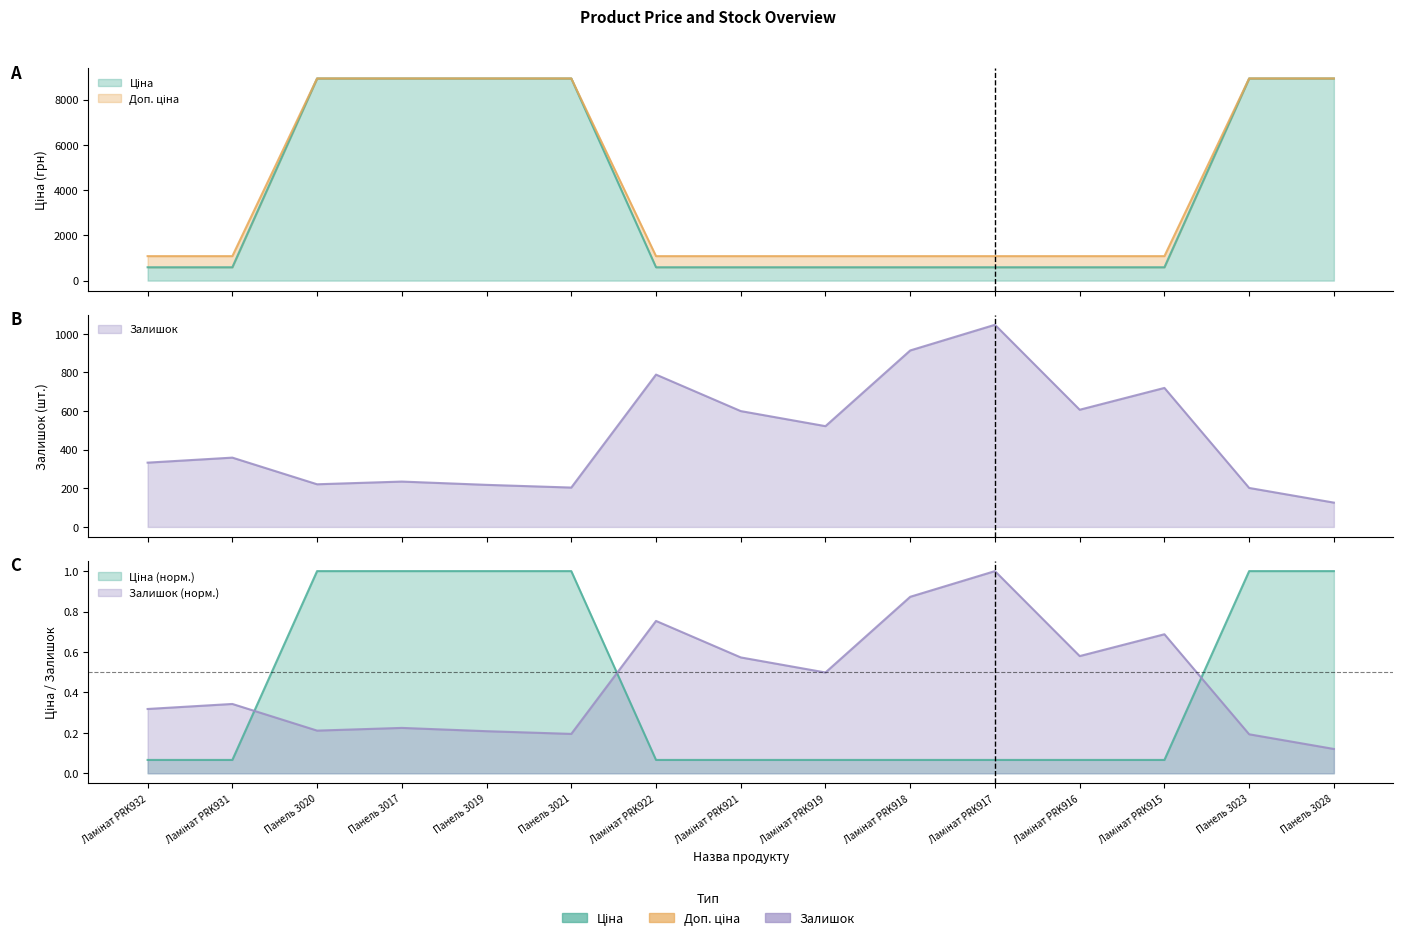

What is the total value across all series at Панель 3023?

9137.1